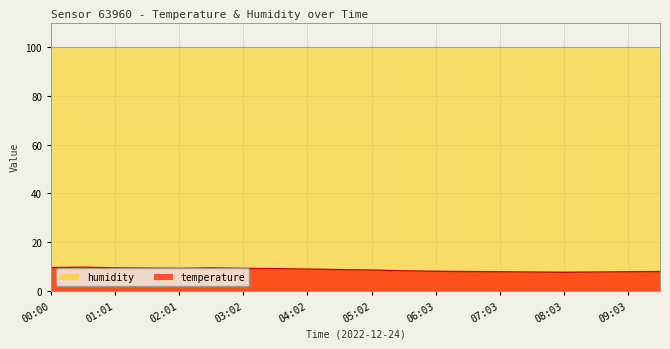

What is the label of the 1st point from the right?

09:33